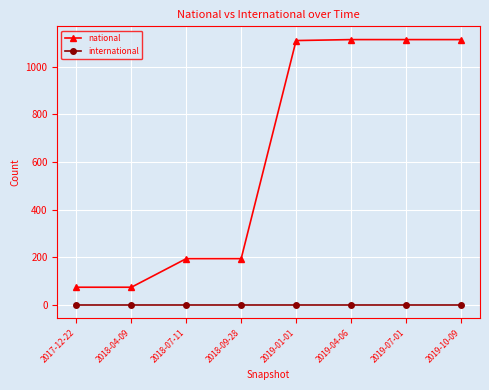

What is the total value across all series at 2018-04-09?

74